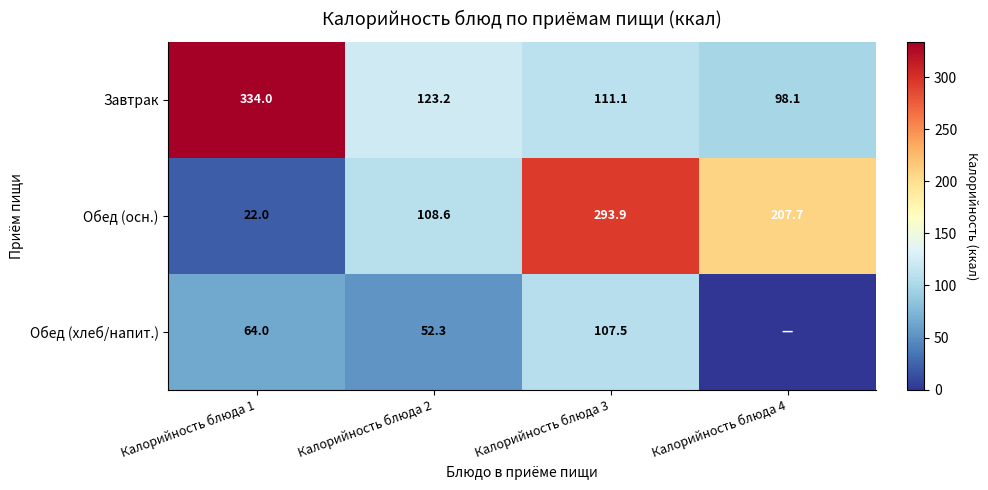

The value of Обед (хлеб/напит.) at Калорийность блюда 1 is 64.0. True or false?

True